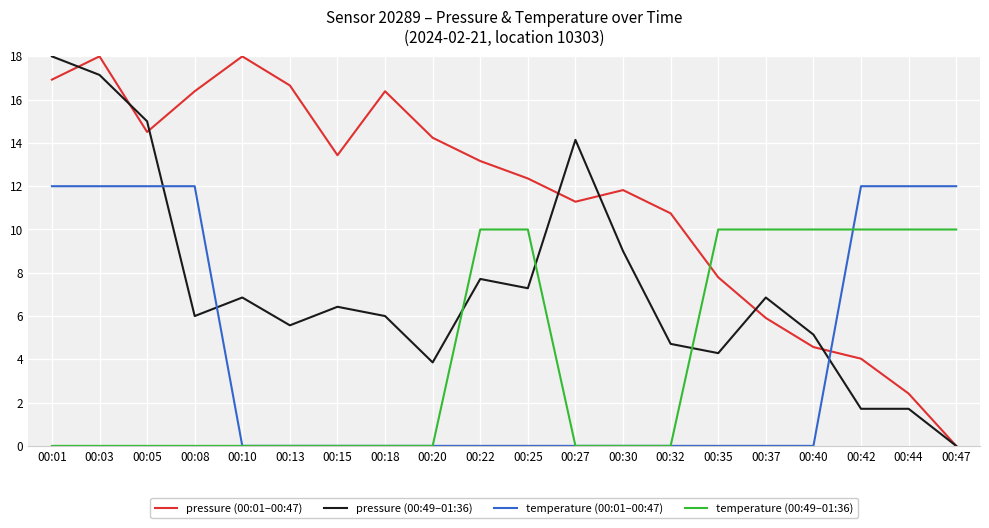

Reading left to right, transcribe all the data shown in this chart.

pressure (00:01–00:47): 16.9	18.0	14.5	16.4	18.0	16.7	13.4	16.4	14.2	13.2	12.4	11.3	11.8	10.7	7.8	5.9	4.6	4.0	2.4	0.0
pressure (00:49–01:36): 18.0	17.1	15.0	6.0	6.9	5.6	6.4	6.0	3.9	7.7	7.3	14.1	9.0	4.7	4.3	6.9	5.1	1.7	1.7	0.0
temperature (00:01–00:47): 12.0	12.0	12.0	12.0	0.0	0.0	0.0	0.0	0.0	0.0	0.0	0.0	0.0	0.0	0.0	0.0	0.0	12.0	12.0	12.0
temperature (00:49–01:36): 0.0	0.0	0.0	0.0	0.0	0.0	0.0	0.0	0.0	10.0	10.0	0.0	0.0	0.0	10.0	10.0	10.0	10.0	10.0	10.0